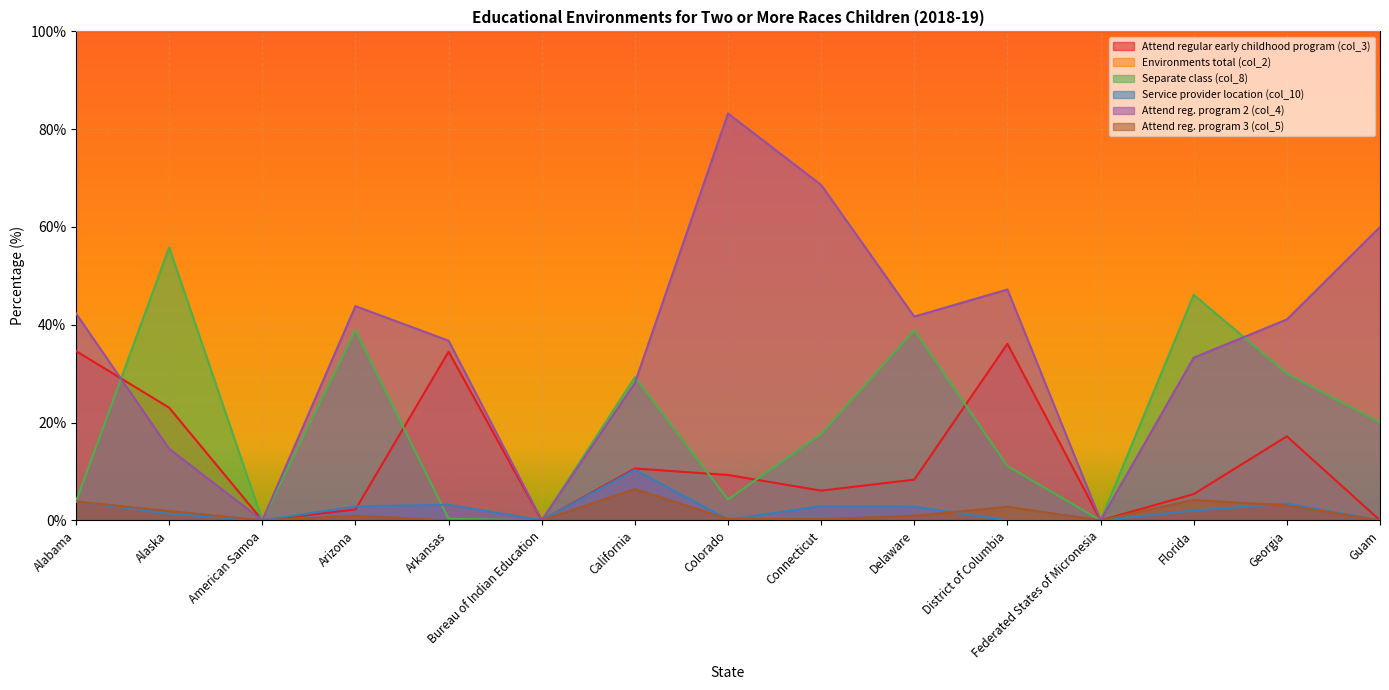

What is the value of the Attend reg. program 2 (col_4) point at the 4th from the left?

43.8